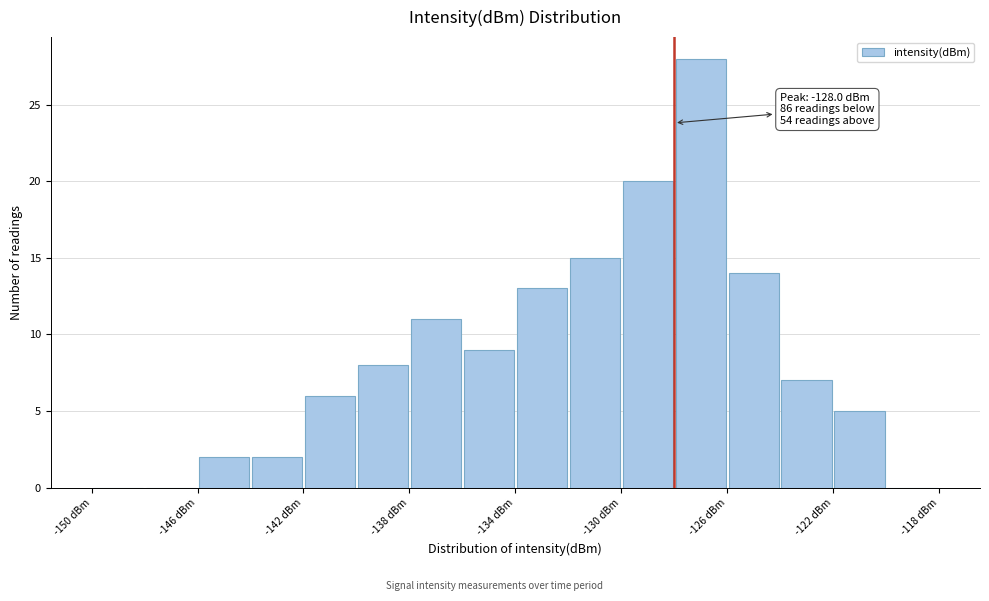

Which range on the x-axis has the tallest bar?

-128 to -126